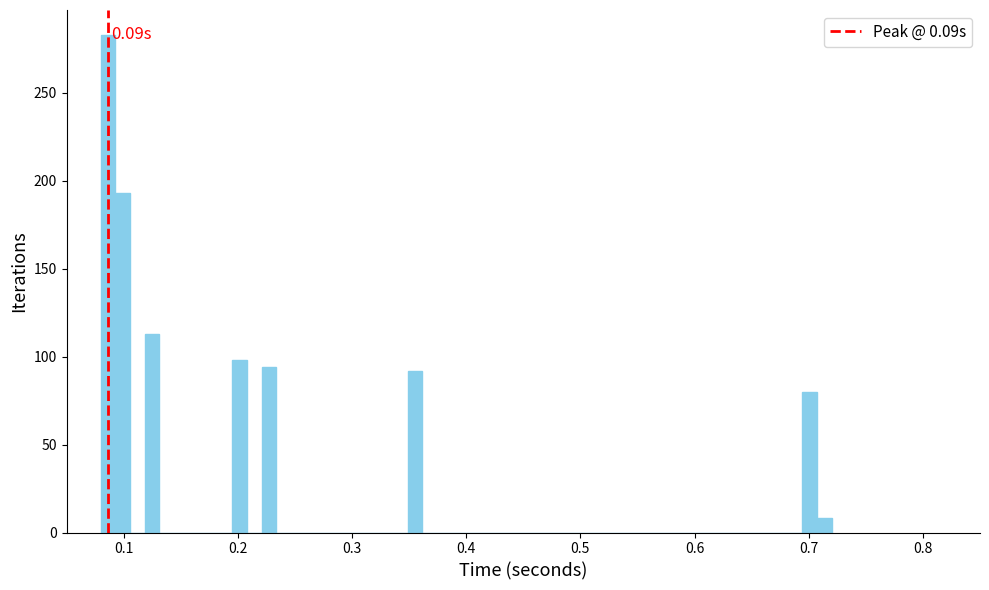

Around what value on the x-axis is the tallest bar? Give the approximate position of its centre, as read against the axis.

0.09